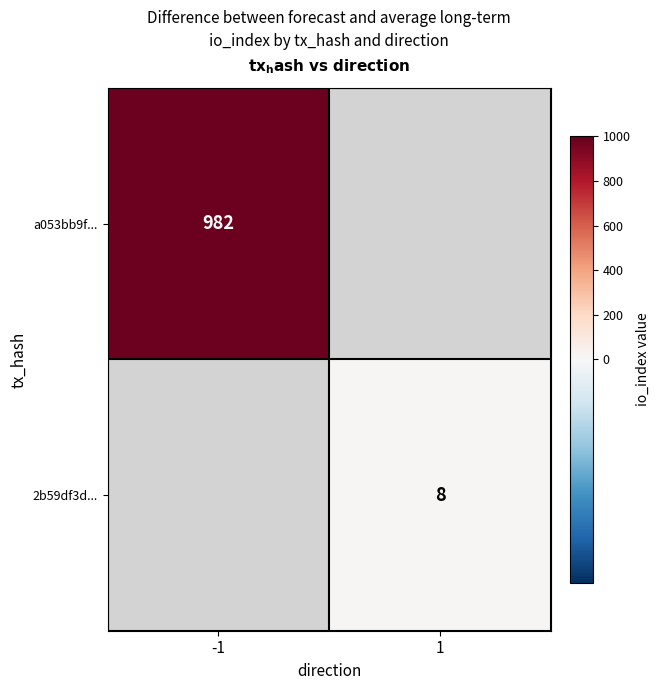

The 2b59df3d... series shows 8 at 1. True or false?

True